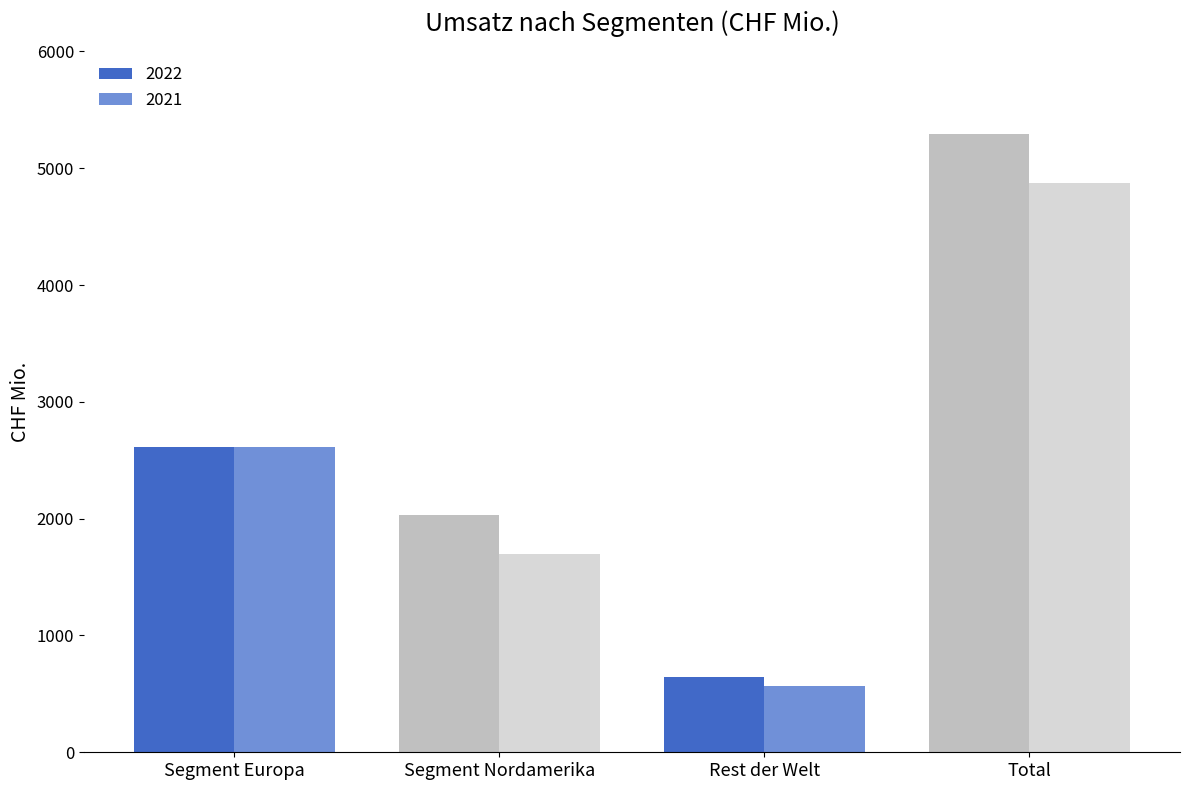

What is the difference between the maximum and minimum values in the 2022 series?

4649.9